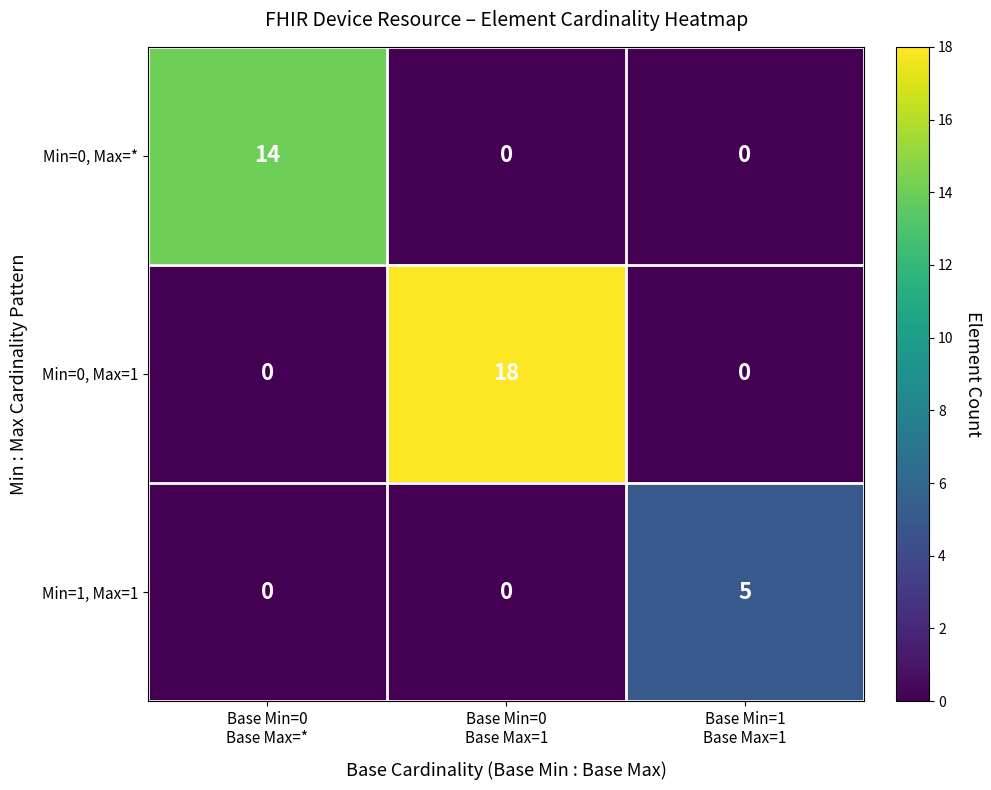

How many Min=0, Max=* values are between 0 and 14?

3